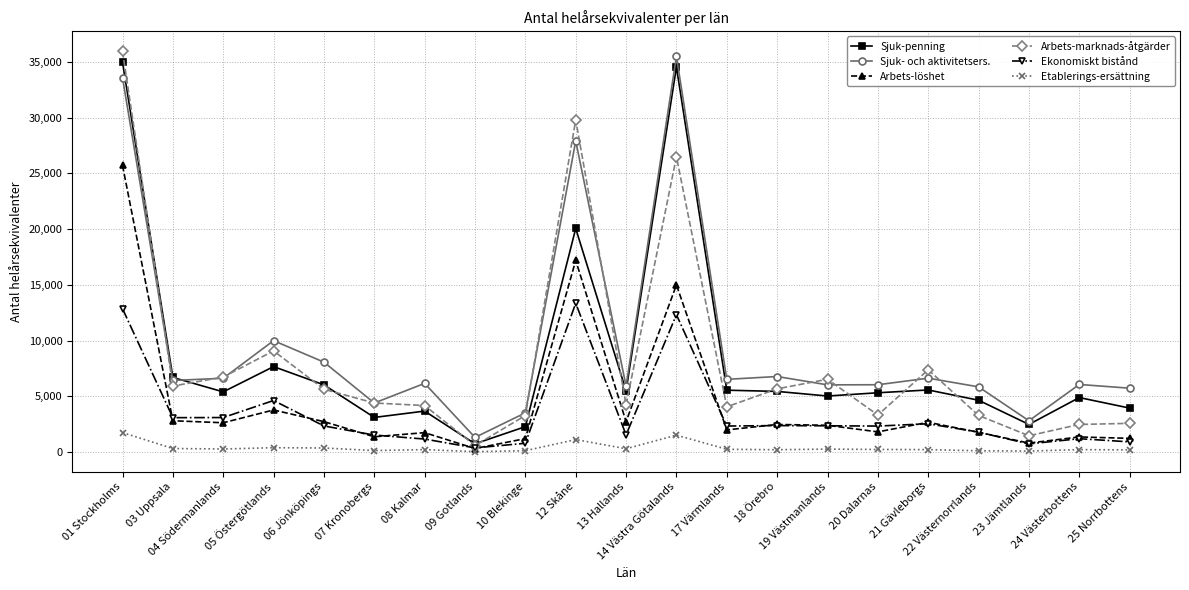

What is the maximum value shown in the chart?

35948.0